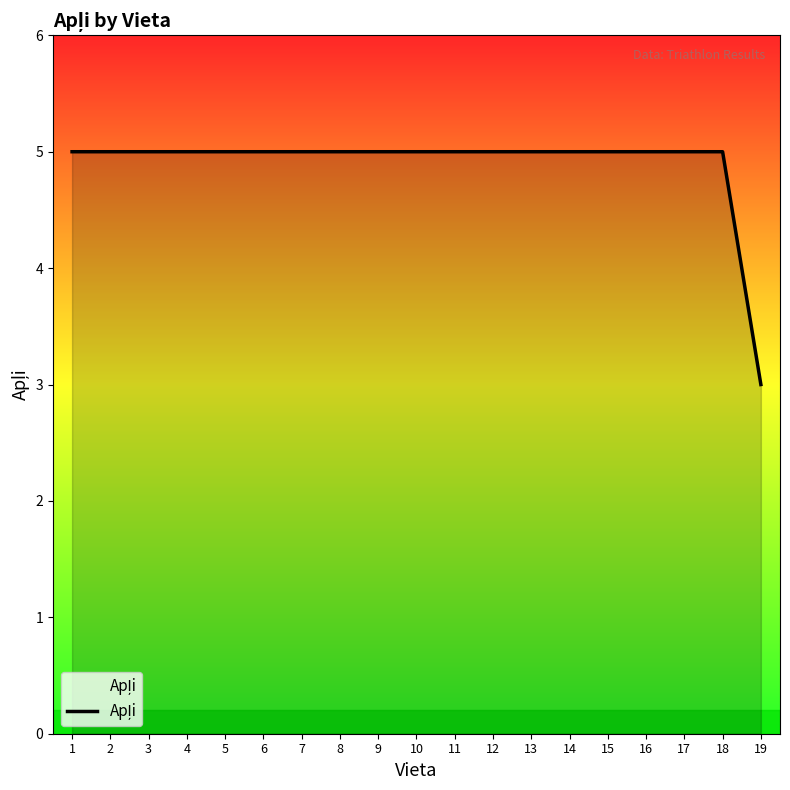

The chart shows a value of 5 at 4. True or false?

True